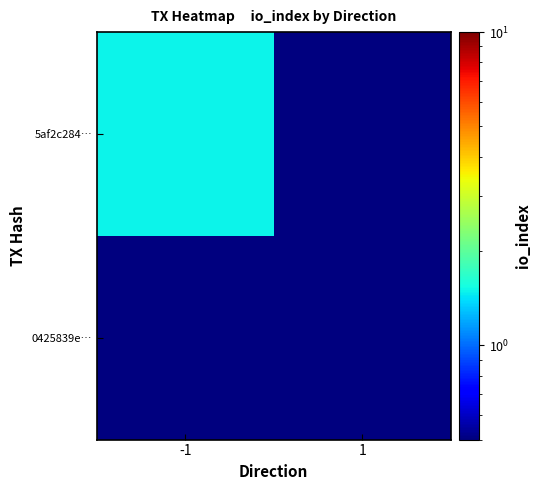

Which series has the largest total across all categories?

5af2c284…